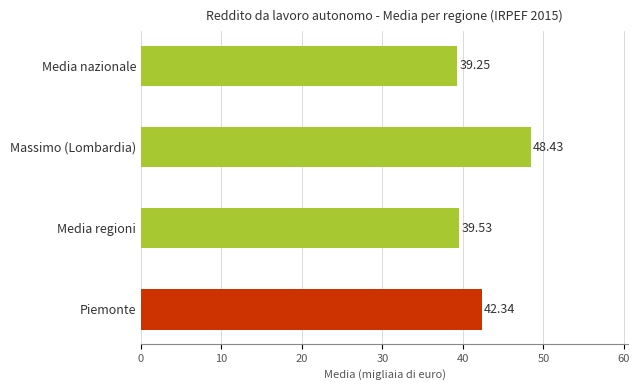

How many data points are less than 42?

2